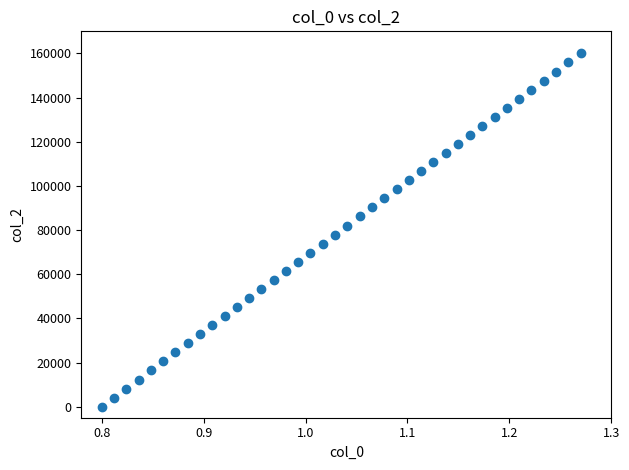

What is the range of Y values (max minus min)?

160000.0